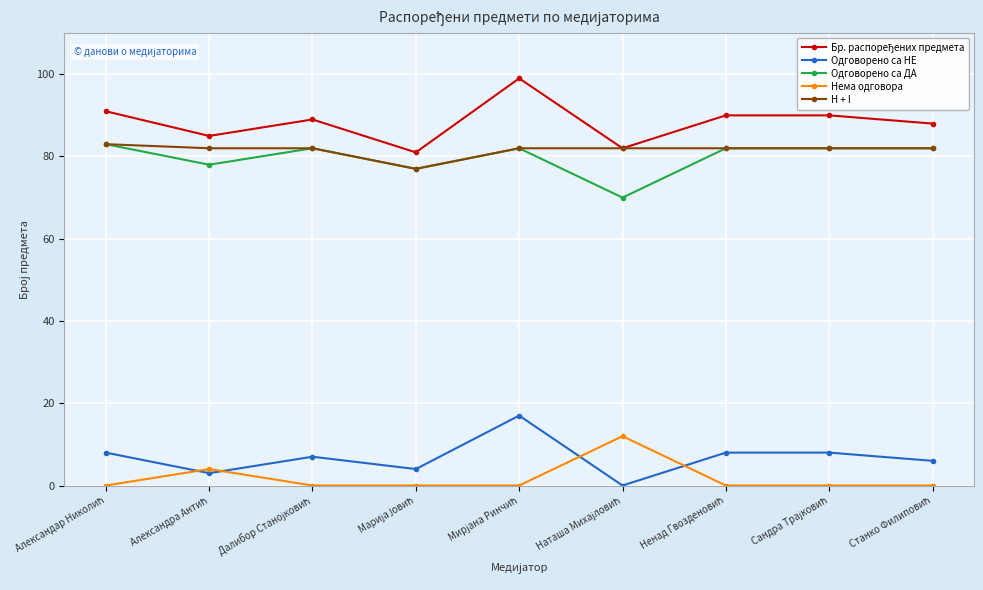

True or false: Одговорено са НЕ and Одговорено са ДА cross at least once.

False